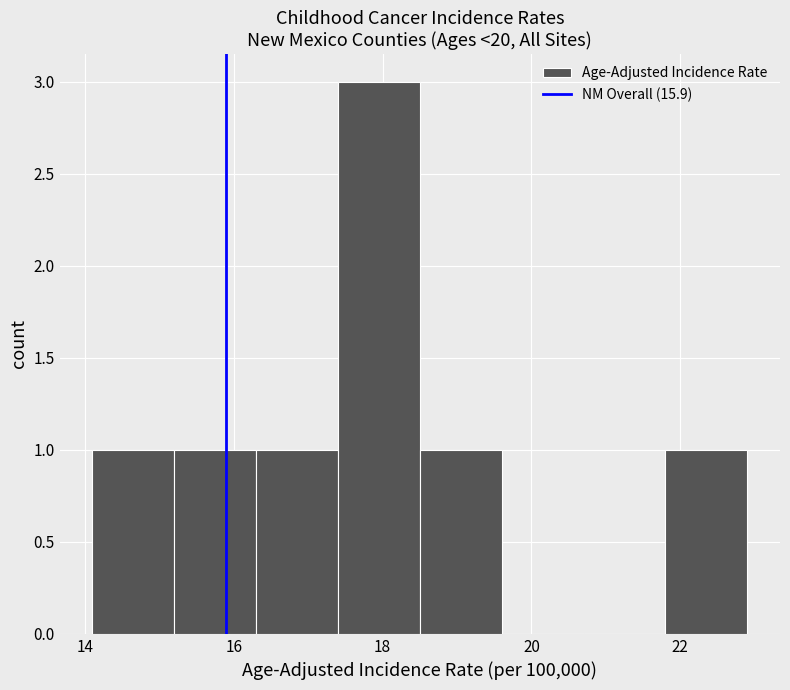

Reading left to right, list every bar in this chart as the range it spans on the x-axis followed by its height. Neither the bar edges nor the heights are printed on the chart, so give them approximately, as read against the axes.

14.1 to 15.2: 1
15.2 to 16.3: 1
16.3 to 17.4: 1
17.4 to 18.5: 3
18.5 to 19.6: 1
19.6 to 20.7: 0
20.7 to 21.8: 0
21.8 to 22.9: 1